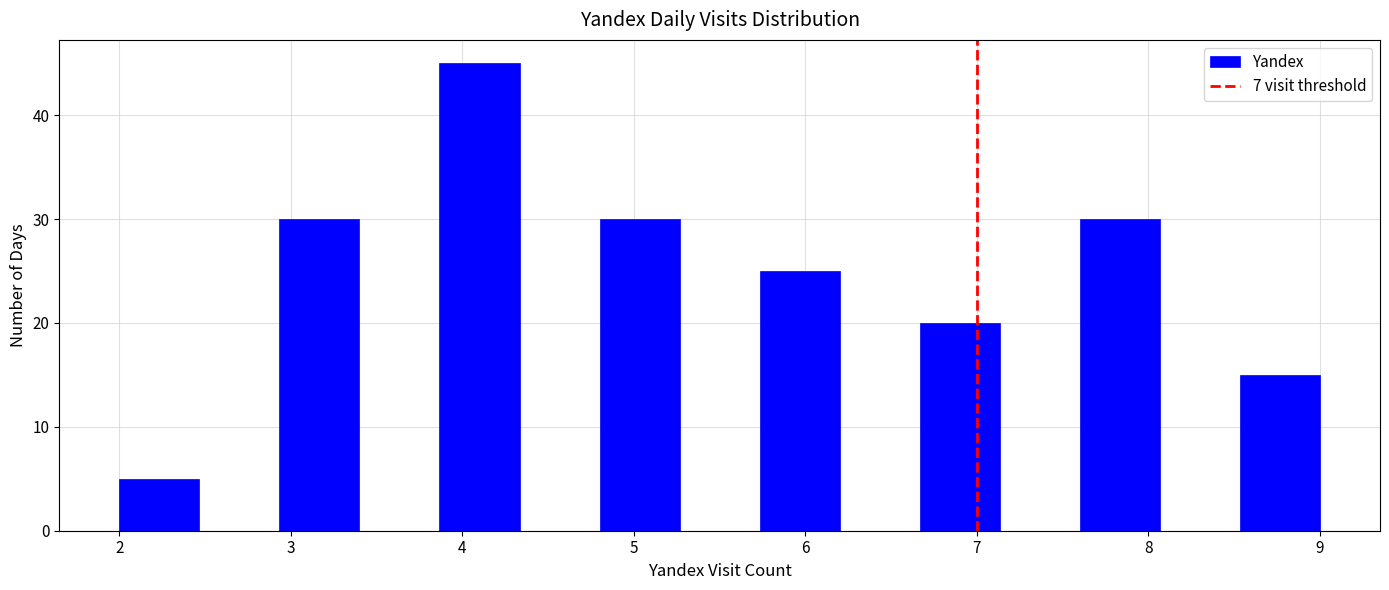

Reading left to right, list every bar in this chart as the range it spans on the x-axis followed by its height. Neither the bar edges nor the heights are printed on the chart, so give them approximately, as read against the axes.

2.0 to 2.5: 5
2.5 to 2.9: 0
2.9 to 3.4: 30
3.4 to 3.9: 0
3.9 to 4.3: 45
4.3 to 4.8: 0
4.8 to 5.3: 30
5.3 to 5.7: 0
5.7 to 6.2: 25
6.2 to 6.7: 0
6.7 to 7.1: 20
7.1 to 7.6: 0
7.6 to 8.1: 30
8.1 to 8.5: 0
8.5 to 9.0: 15